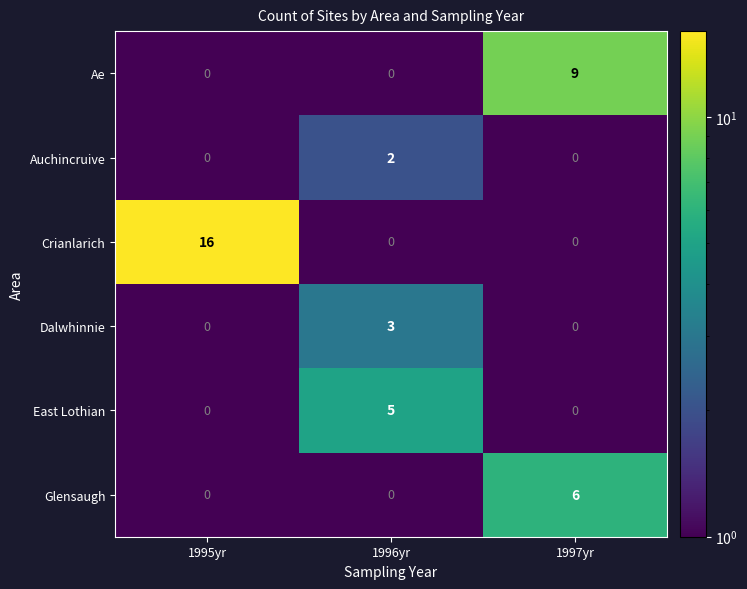

List the series in order of their peak value, highest first.

Crianlarich, Ae, Glensaugh, East Lothian, Dalwhinnie, Auchincruive